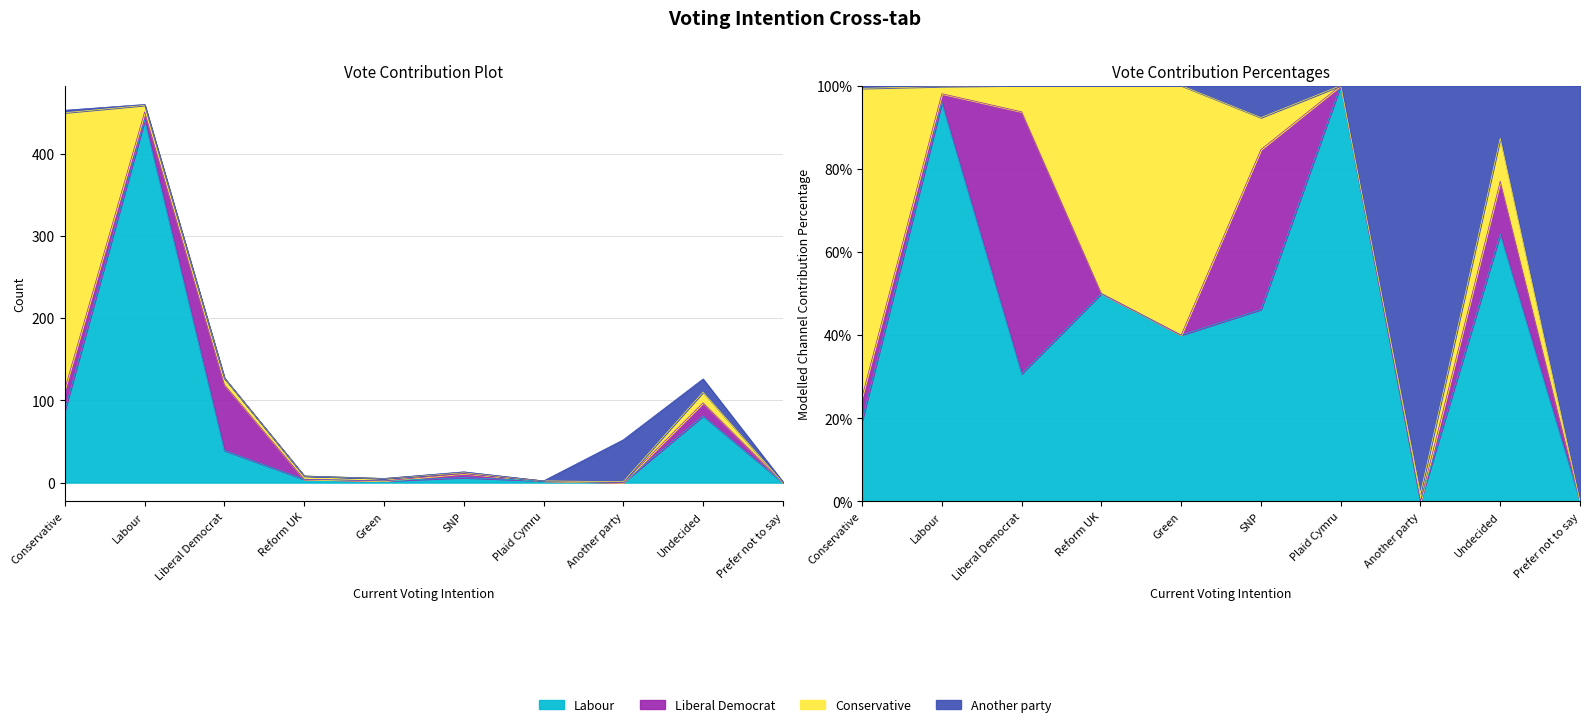

True or false: Labour has a value of 4 at Reform UK.

True